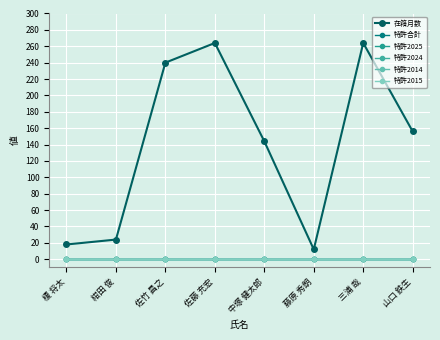

Does the chart have visible grid lines?

Yes